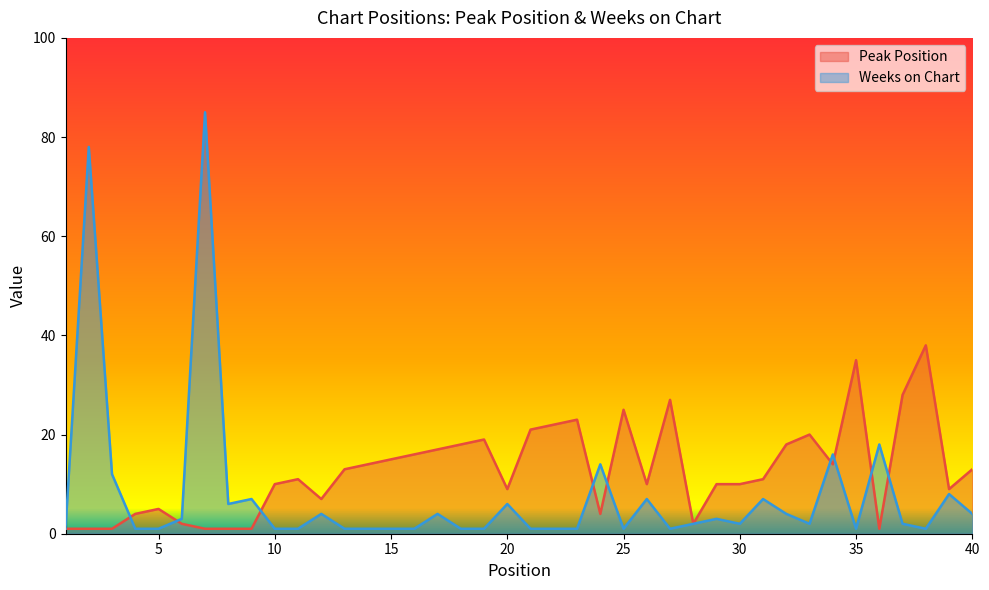

Which category has the highest value across all series?

7